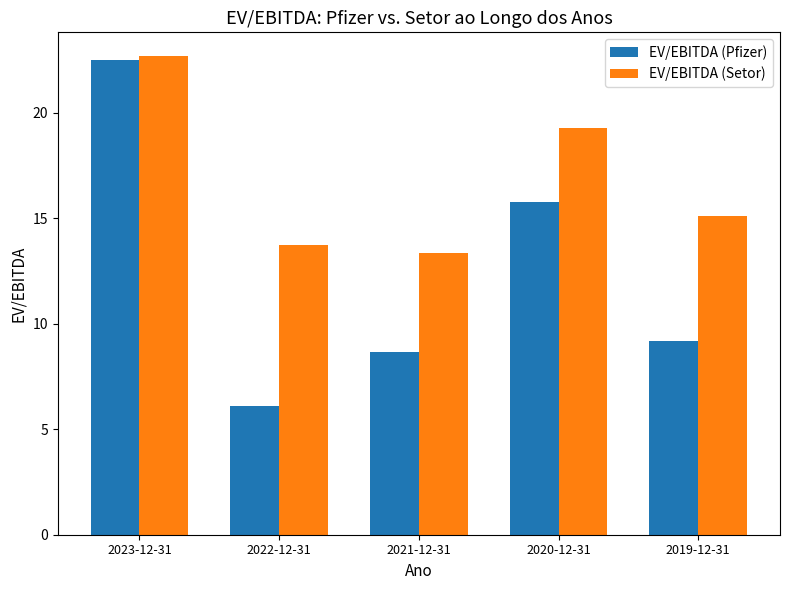

Are the bars horizontal?

No